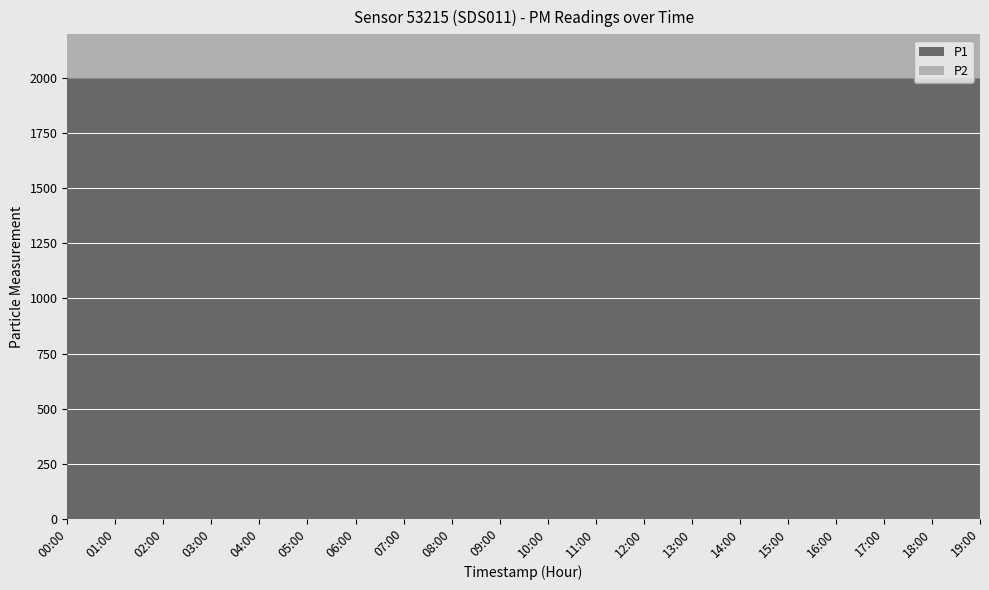

True or false: P1 has more than 2 points higher than both neighbors.

False